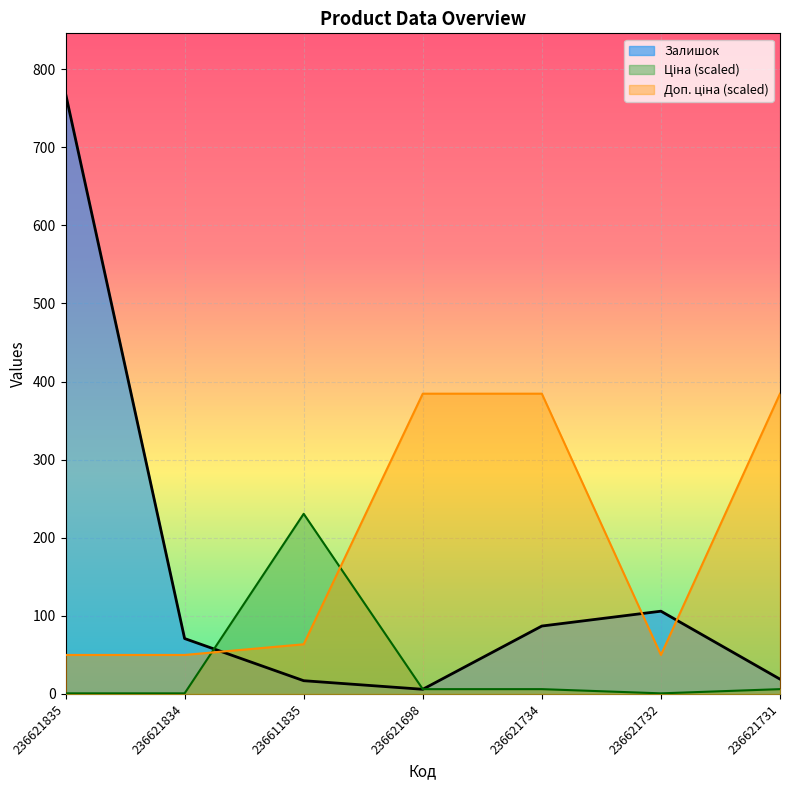

How many intersections are there between Доп. ціна and Ціна?

2